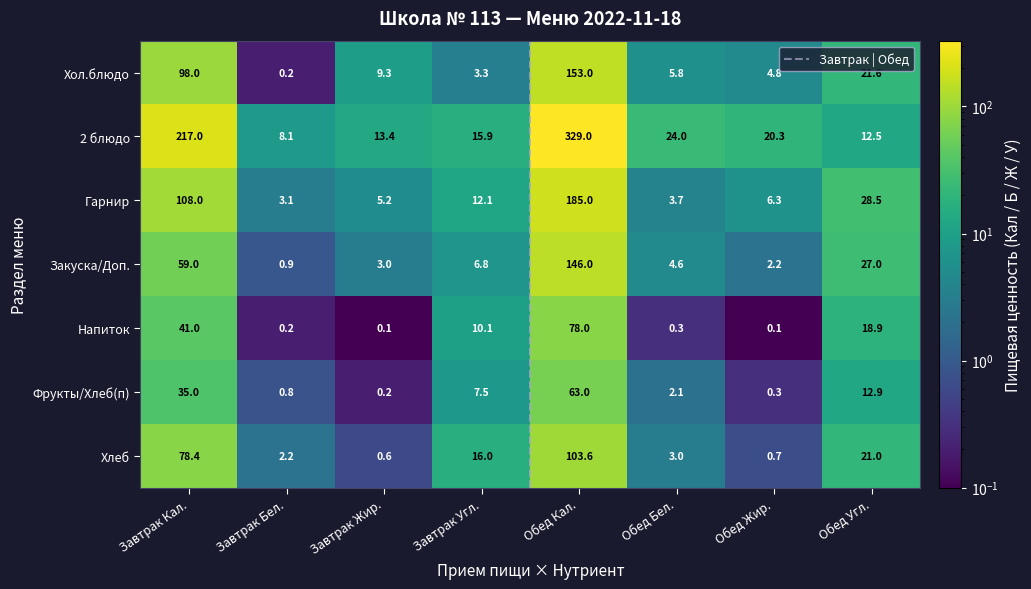

Which category has the highest value across all series?

Обед Кал.